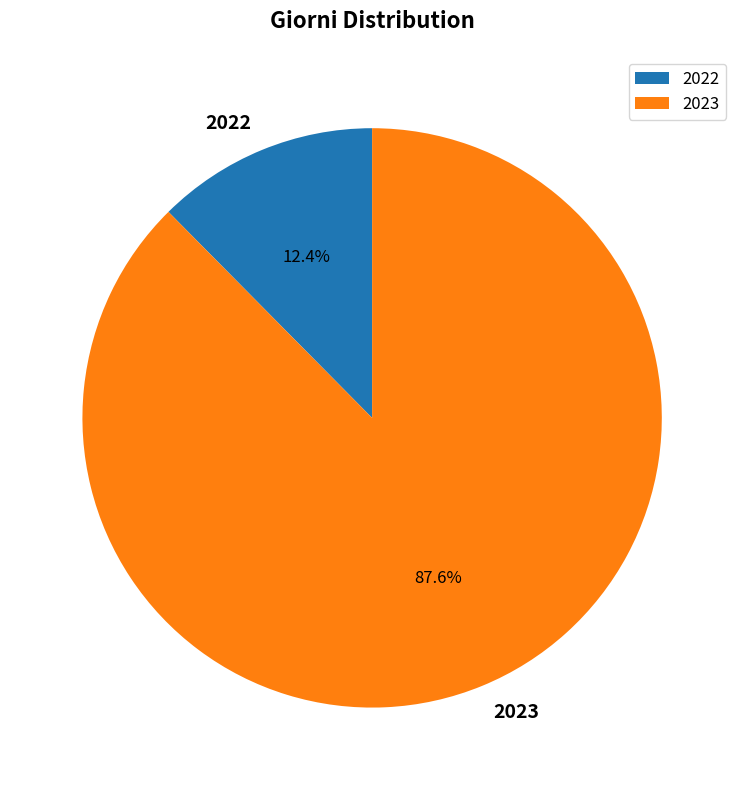

Rank the categories by value from highest to lowest.

2023, 2022